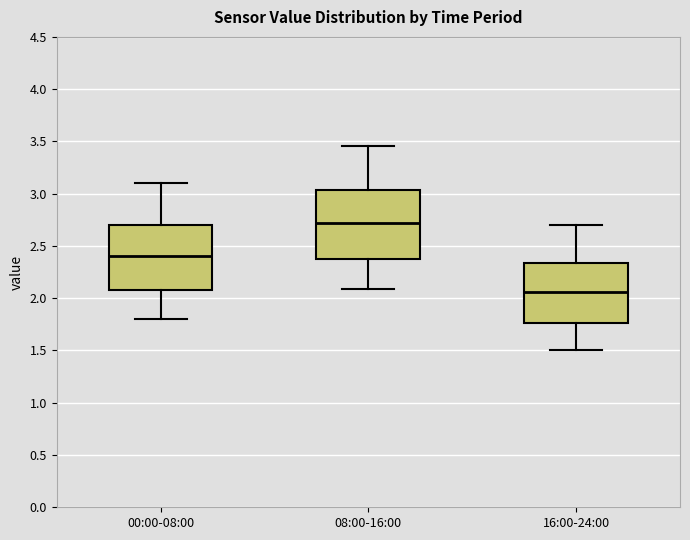

Reading left to right, read every box against the y-axis: the position of its median line, the range the box covers, and the ends of its whiskers. The values are not printed on the chart, so give them approximately, as read against the axis.

00:00-08:00: median 2.40, box 2.10 to 2.70, whiskers 1.80 to 3.10
08:00-16:00: median 2.70, box 2.40 to 3.05, whiskers 2.10 to 3.45
16:00-24:00: median 2.05, box 1.75 to 2.35, whiskers 1.50 to 2.70